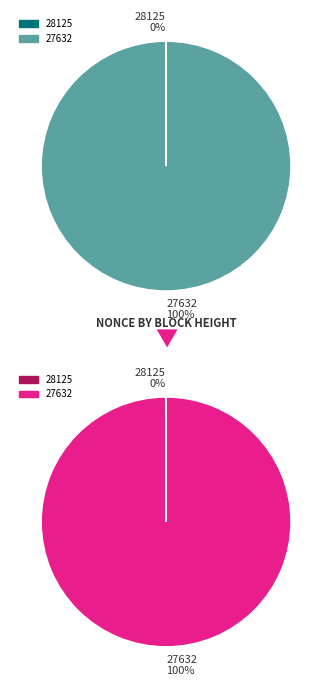

Which slice is the smallest?

28125